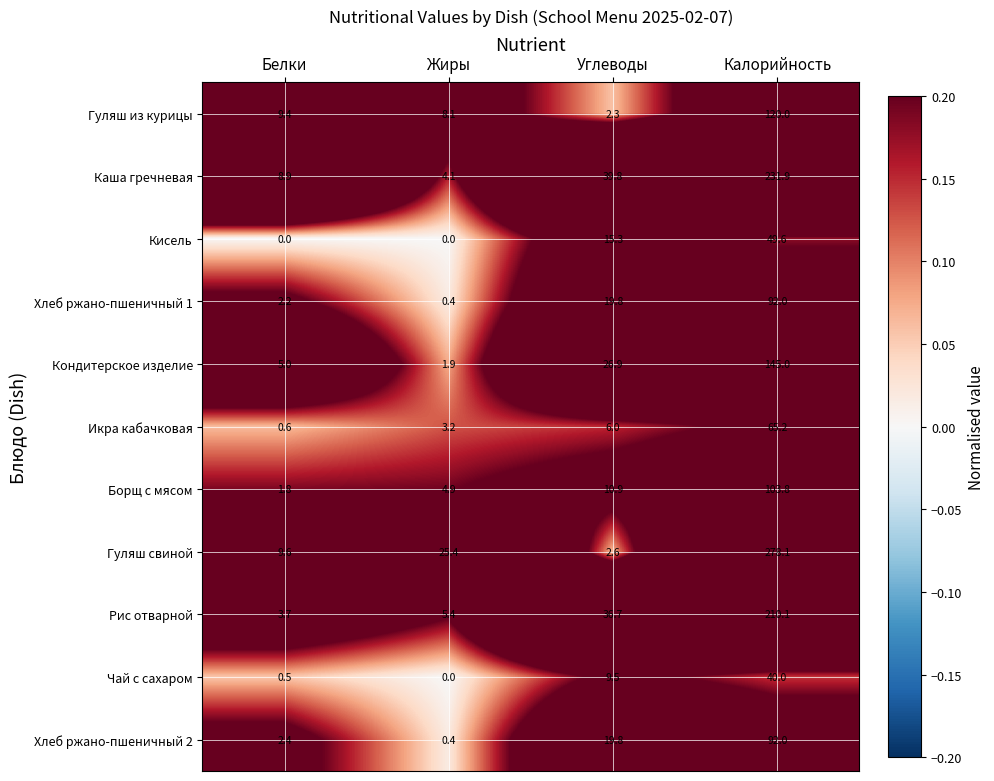

Rank the categories by Кондитерское изделие value from highest to lowest.

Калорийность, Углеводы, Белки, Жиры